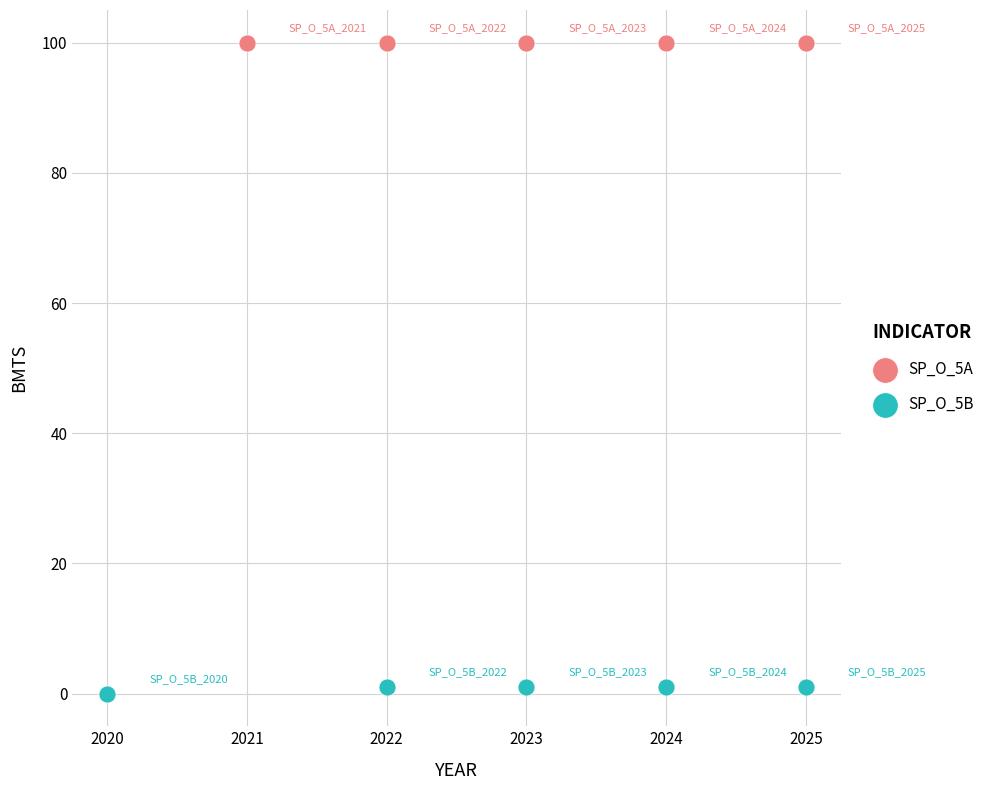

Which series contains the lowest Y value?

SP_O_5B